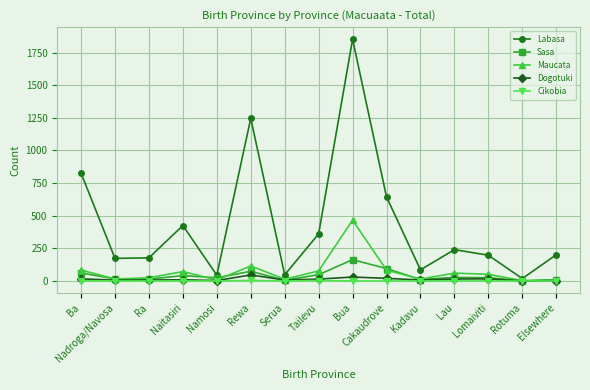

Count the Cikobia values in the range 0 to 1.

13